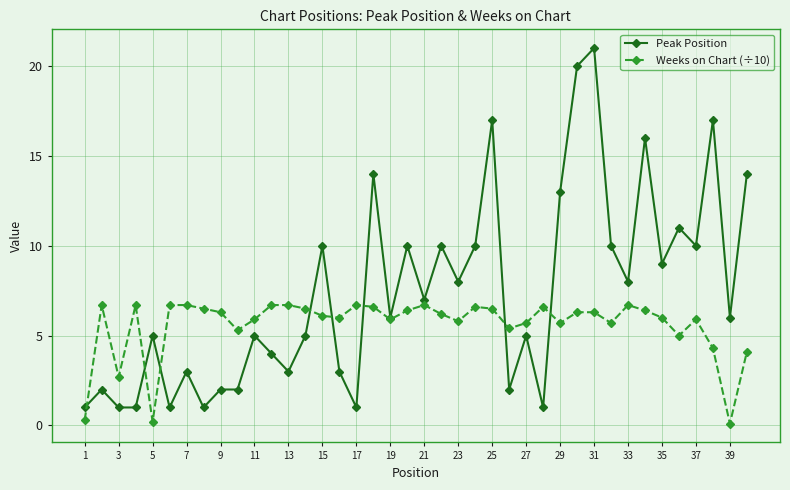

In Weeks on Chart (÷10), how many points are lower than both neighbors (excluding endpoints)?

11